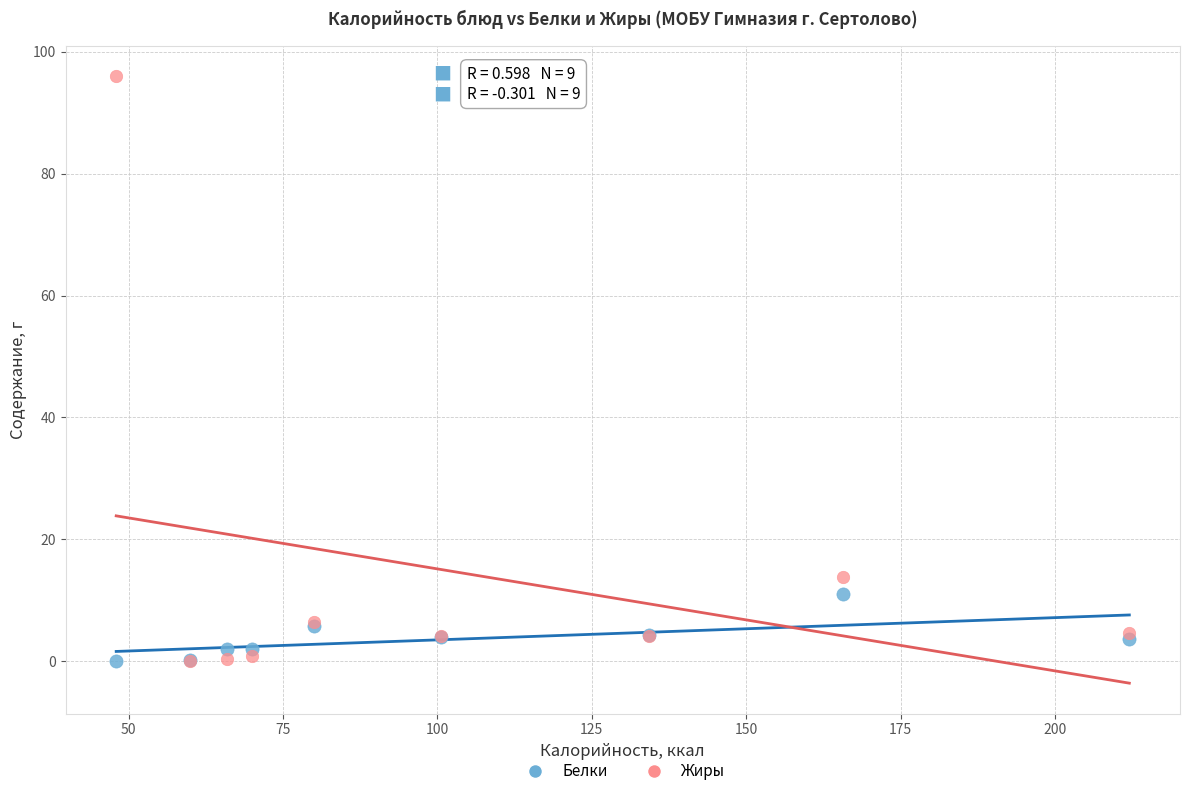

In the Жиры series, what Y value is closest to 48?

13.8